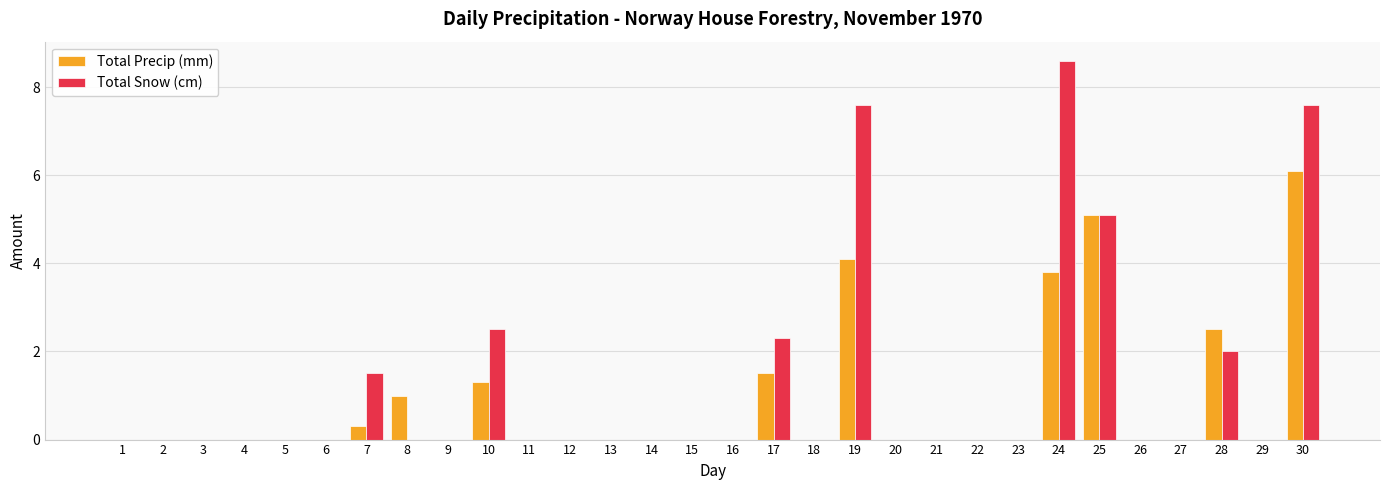

Is the value of Total Snow (cm) at 25 greater than the value of Total Precip (mm) at 19?

Yes